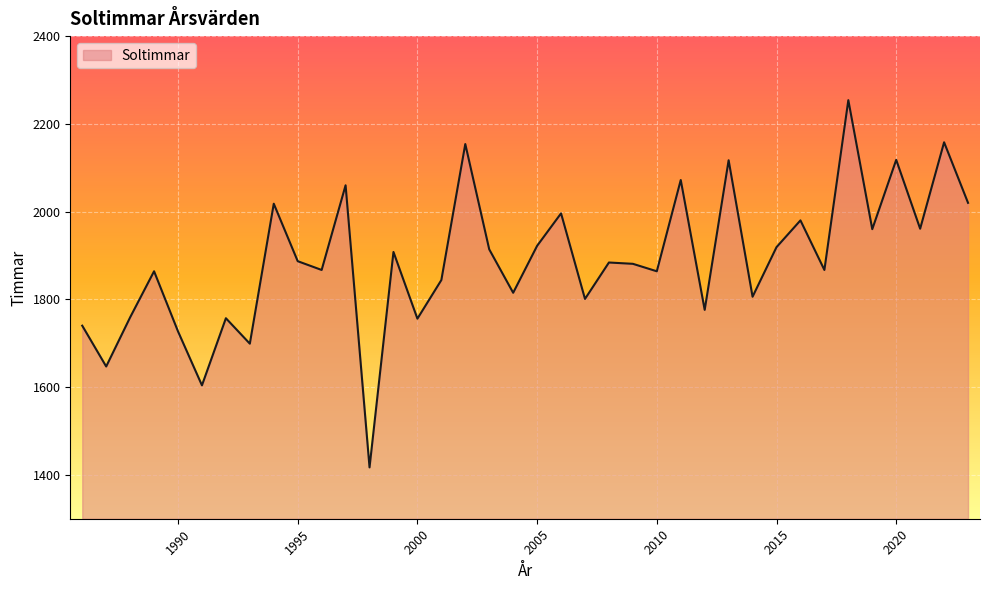

What is the minimum value shown in the chart?

1417